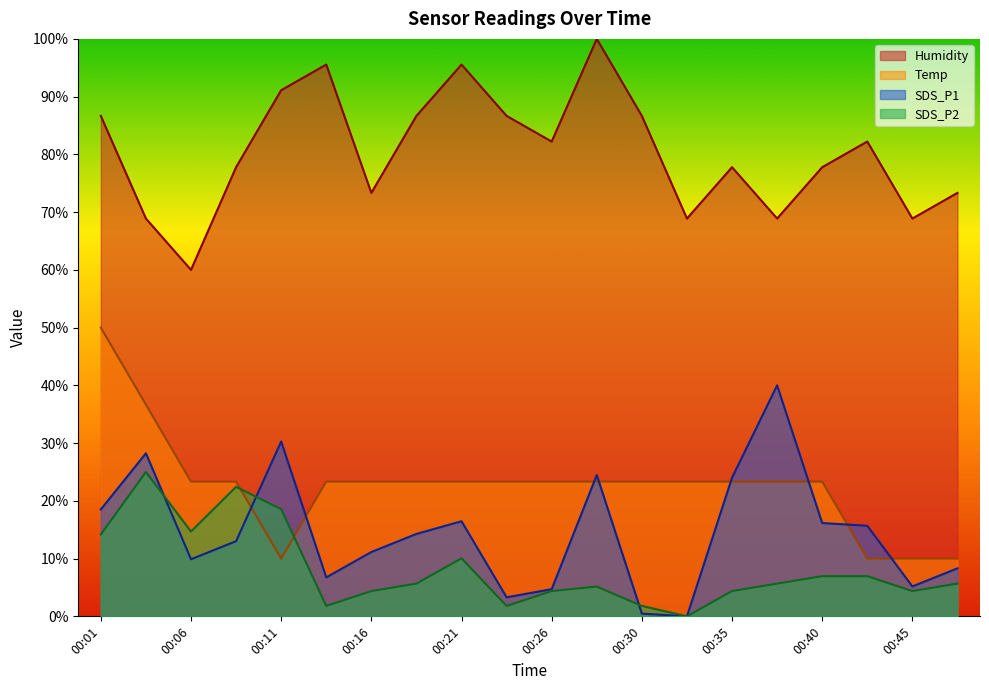

What is the value of the Temp point at the 9th from the left?

23.3